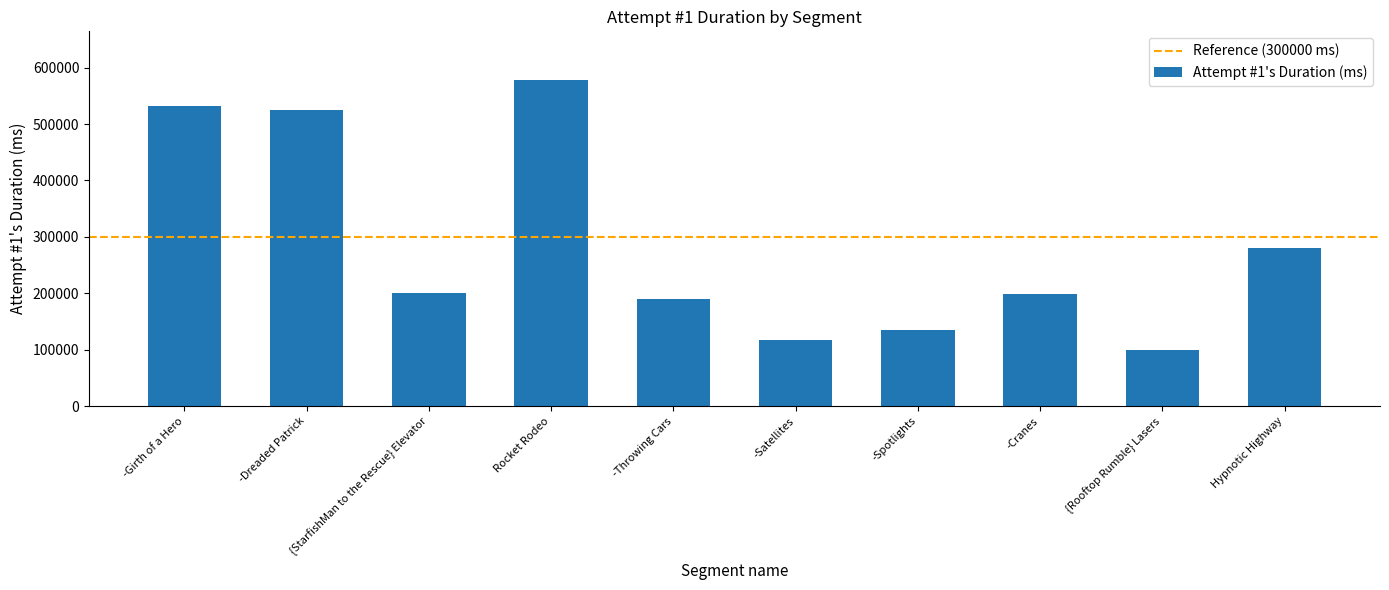

Between Hypnotic Highway and -Spotlights, which is larger?

Hypnotic Highway